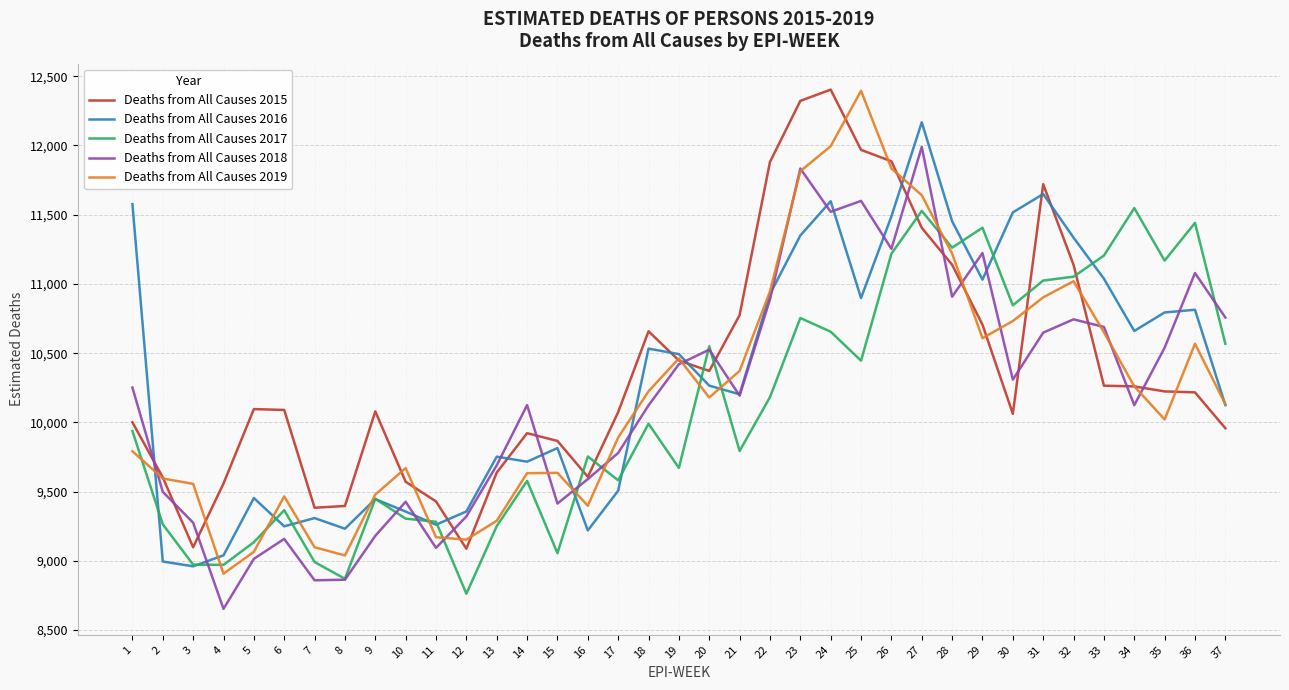

What is the difference between the Deaths from All Causes 2015 values at 35 and 32?

914.4